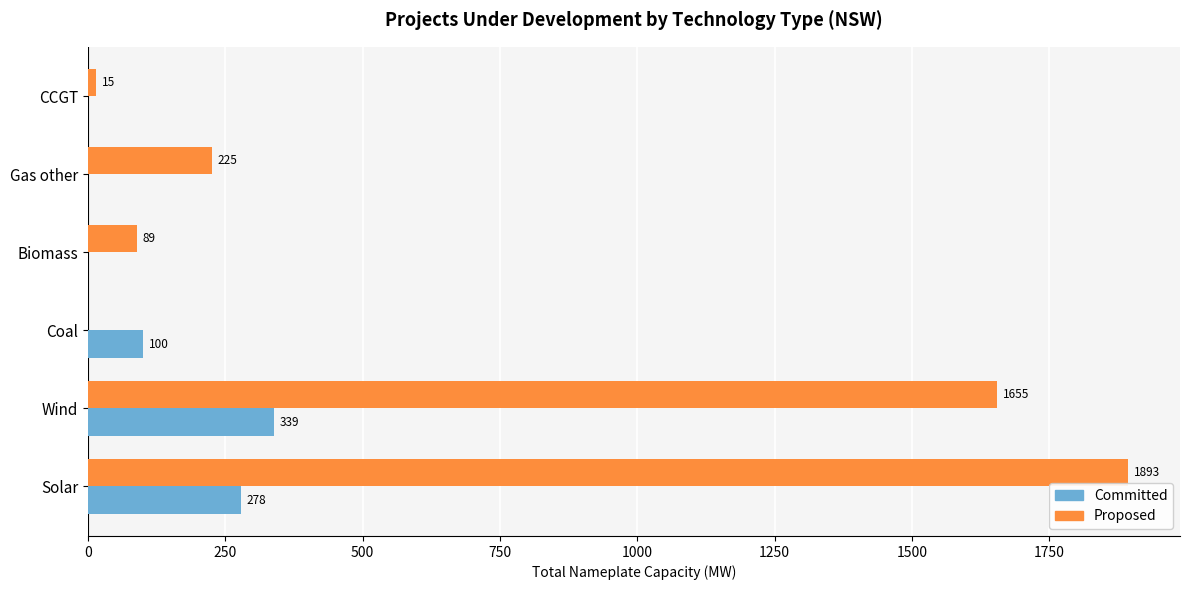

At which label is Committed closest to 169?

Coal